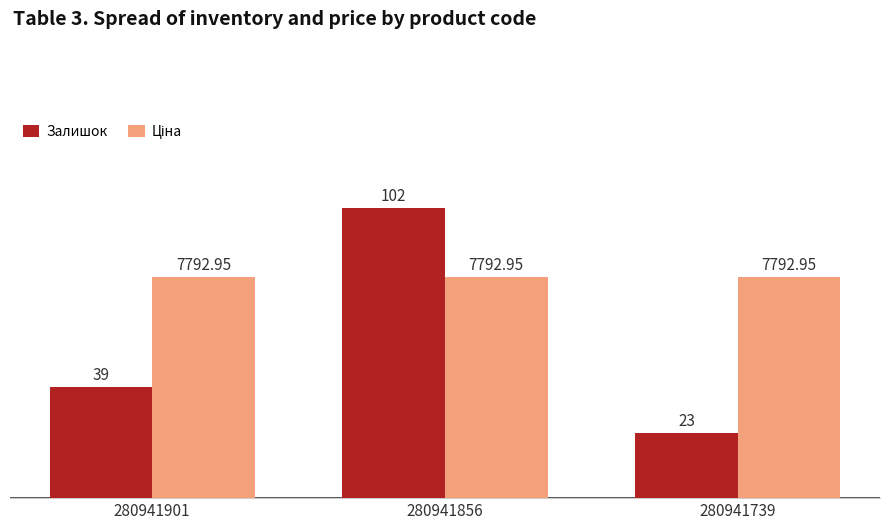

What value does the Залишок series have at 280941739?

23.0